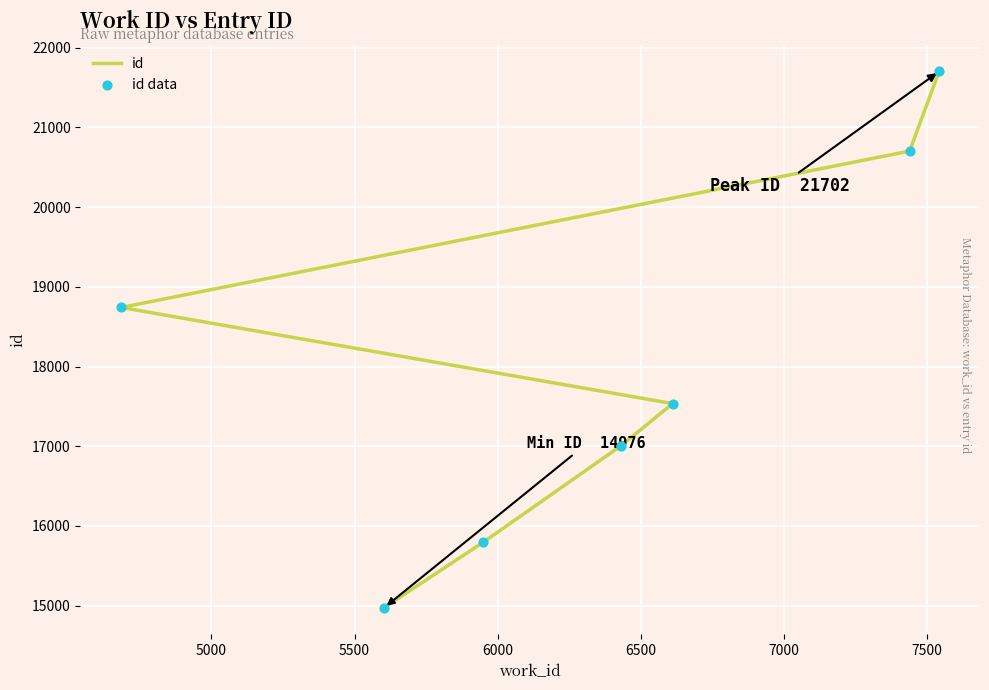

Which series has the largest total across all categories?

id